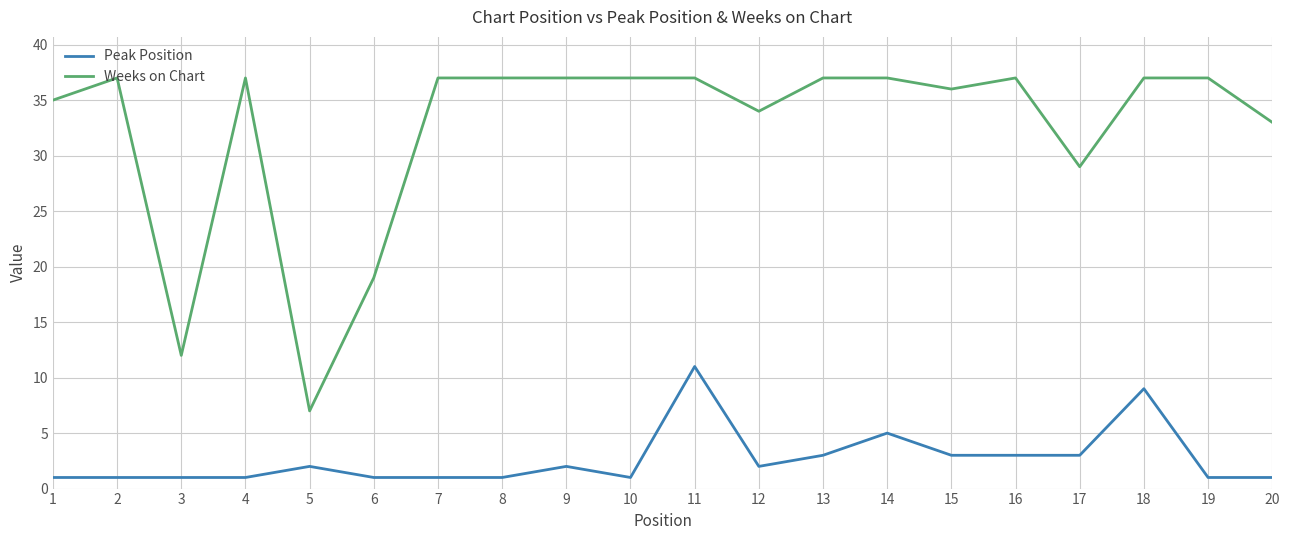

True or false: Weeks on Chart and Peak Position intersect in this chart.

False